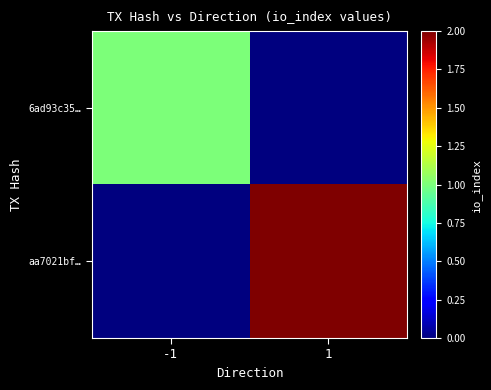

Reading left to right, list all the values displayed in this chart.

6ad93c35…: -1=1	1=0
aa7021bf…: -1=0	1=2